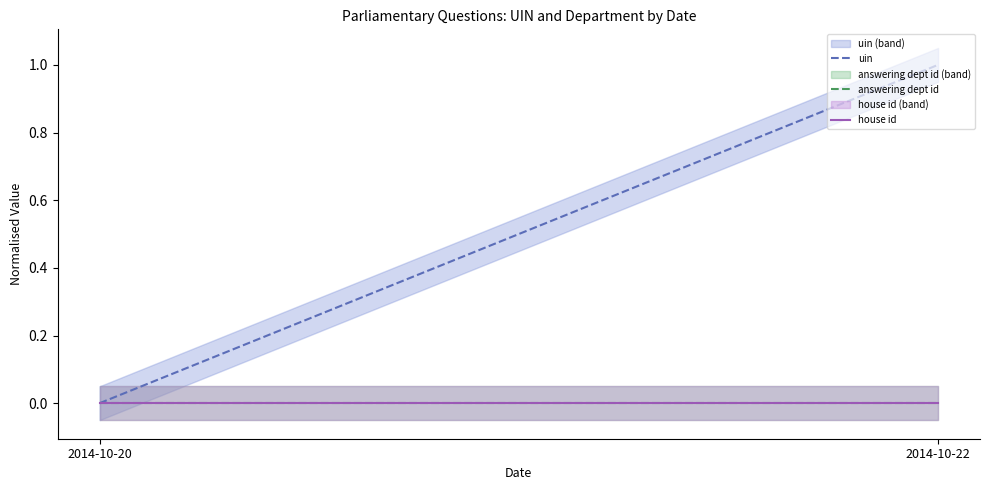

How many categories are shown in the chart?

2